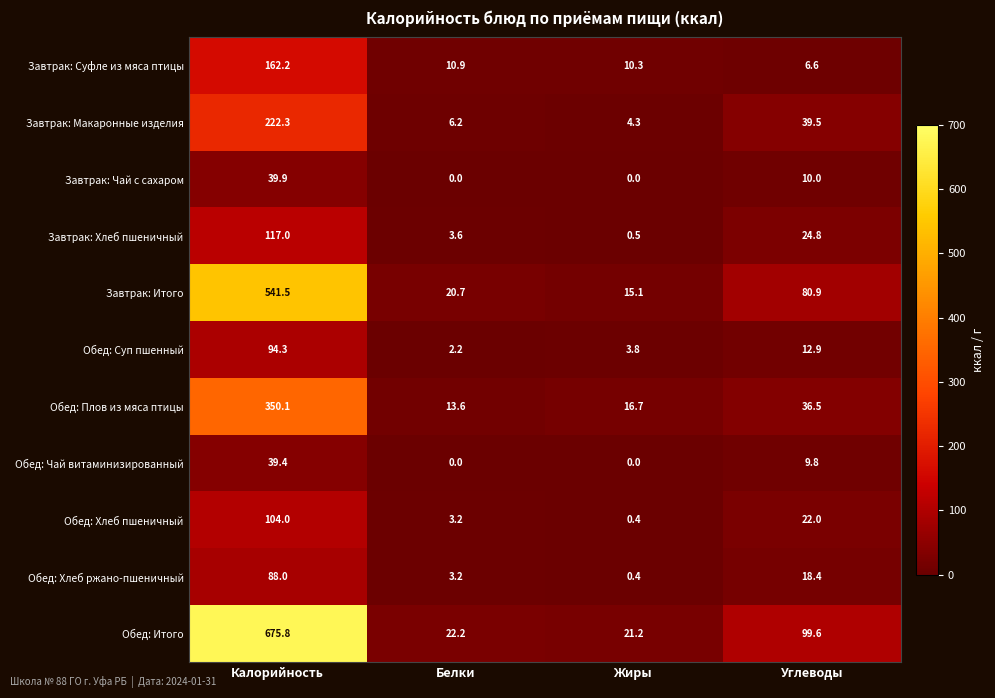

Which category has the highest value in the Завтрак: Хлеб пшеничный series?

Калорийность